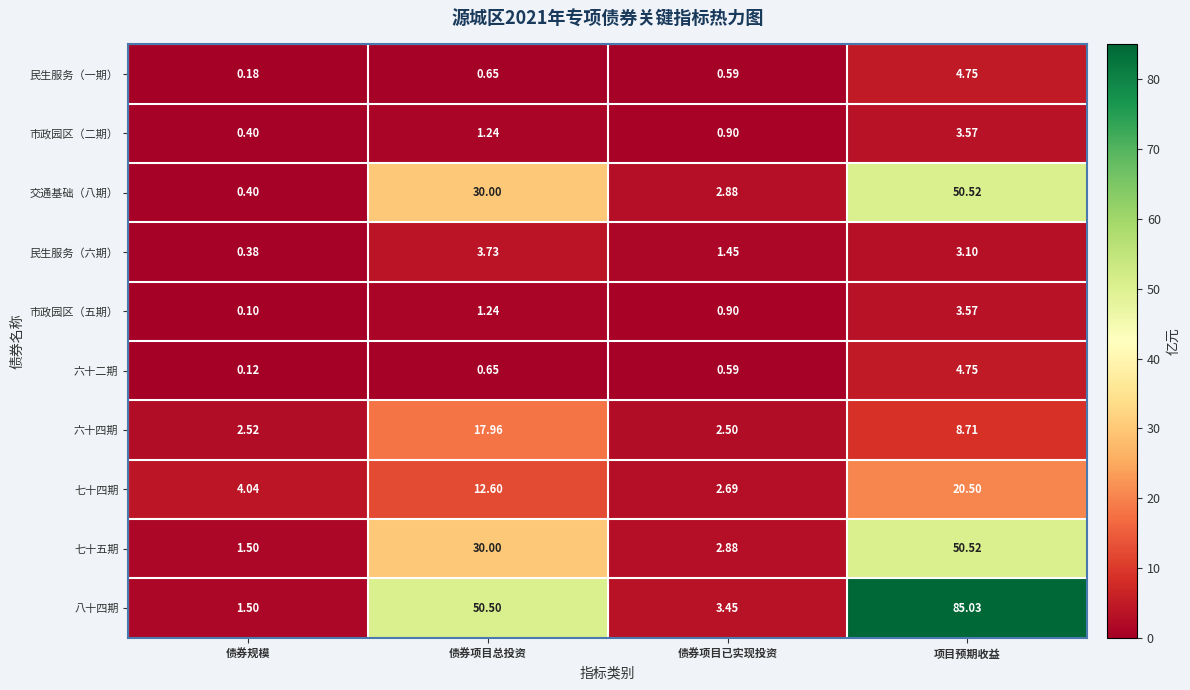

At which category is the sum across all series the highest?

项目预期收益